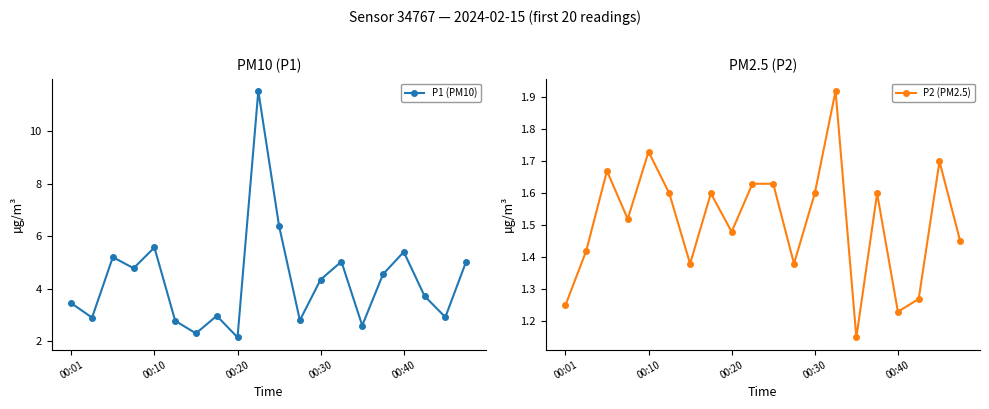

At which category is the sum across all series the highest?

9